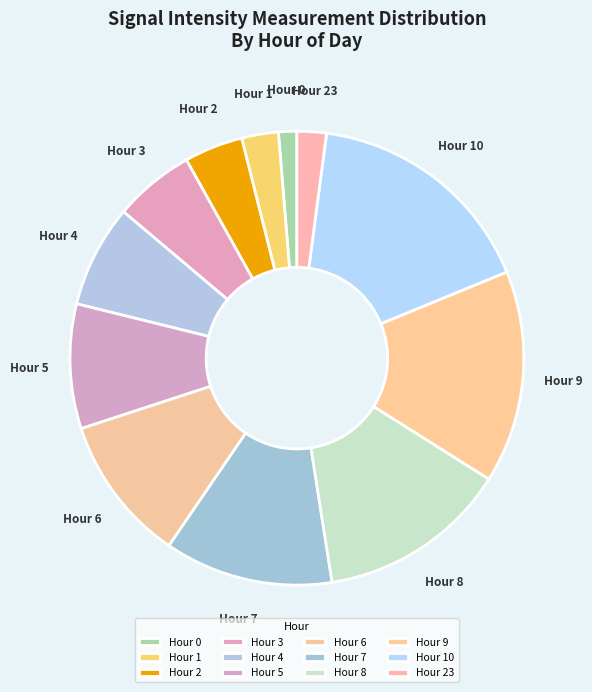

True or false: Hour 8 accounts for 14% of the total.

True